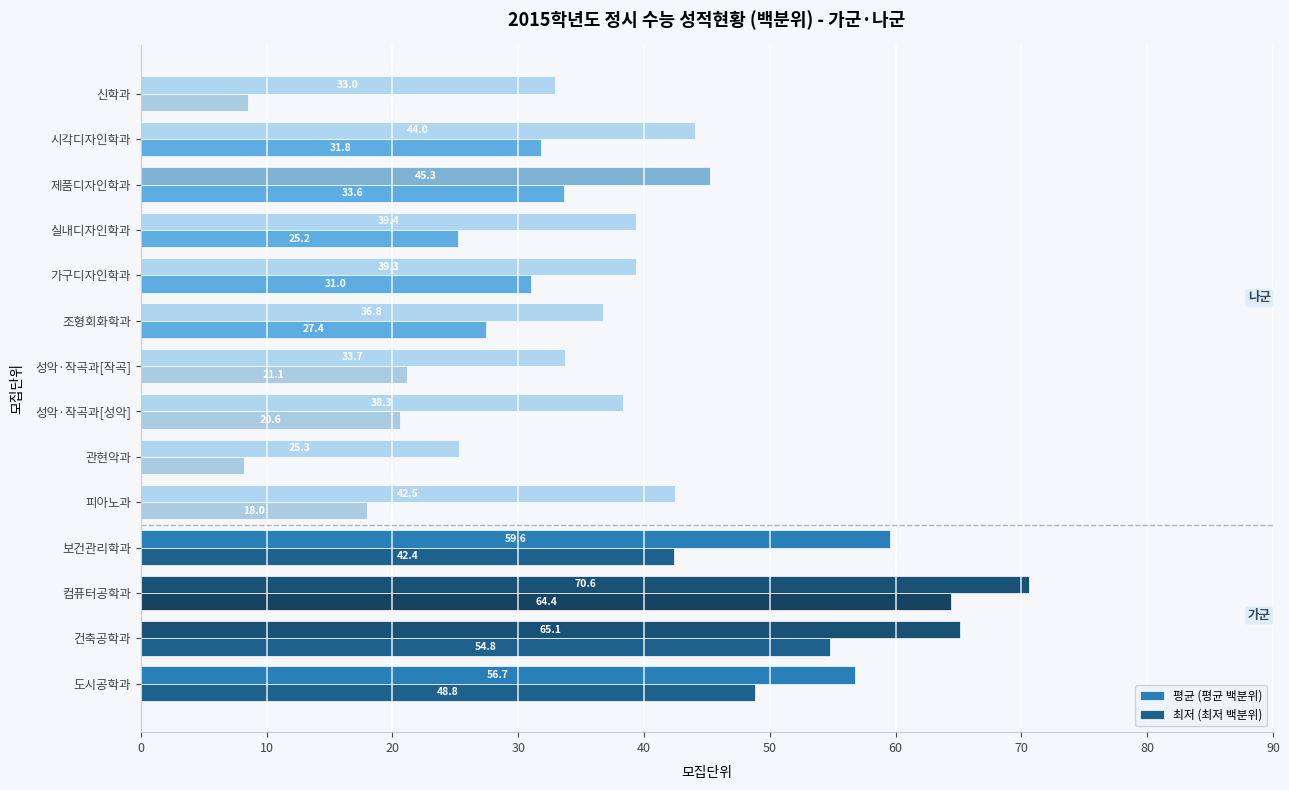

What value does the 최저 (최저 백분위) series have at 가구디자인학과?

31.0